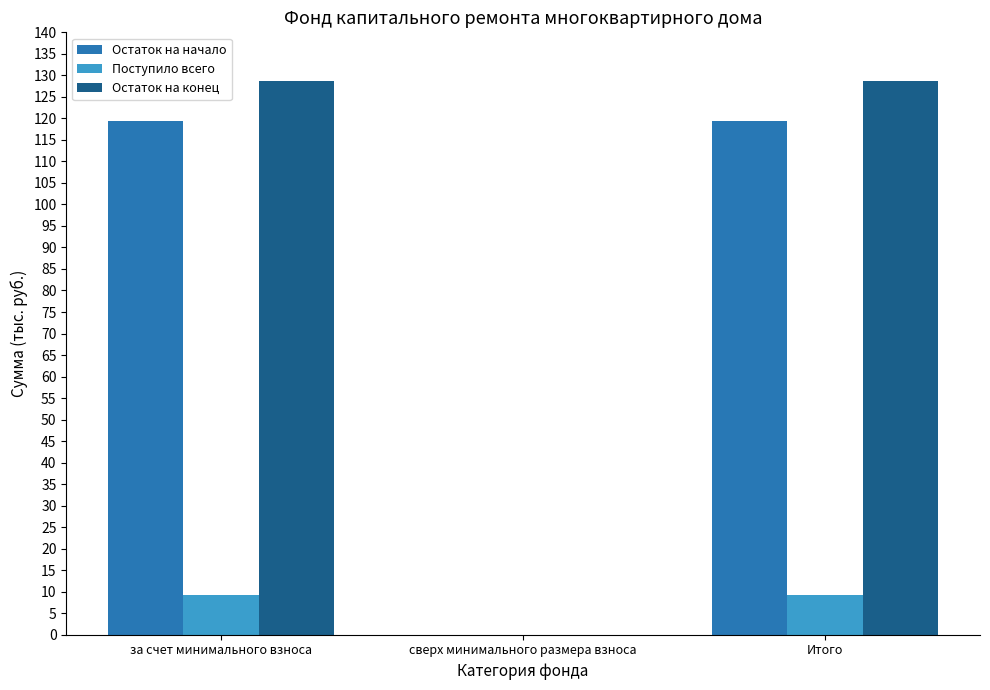

The value of Остаток на начало at Итого is 167.9. True or false?

False